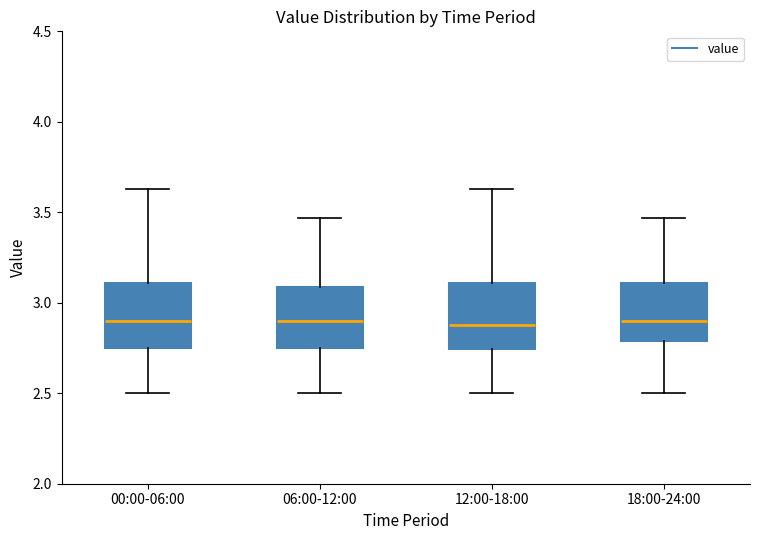

Reading left to right, transcribe this box plot: for each box, give where its median line is, the range the box spans, and where its two whiskers end, as read against the y-axis. The values are not printed on the chart, so give them approximately, as read against the axis.

00:00-06:00: median 2.90, box 2.75 to 3.10, whiskers 2.50 to 3.65
06:00-12:00: median 2.90, box 2.75 to 3.10, whiskers 2.50 to 3.45
12:00-18:00: median 2.90, box 2.75 to 3.10, whiskers 2.50 to 3.65
18:00-24:00: median 2.90, box 2.80 to 3.10, whiskers 2.50 to 3.45